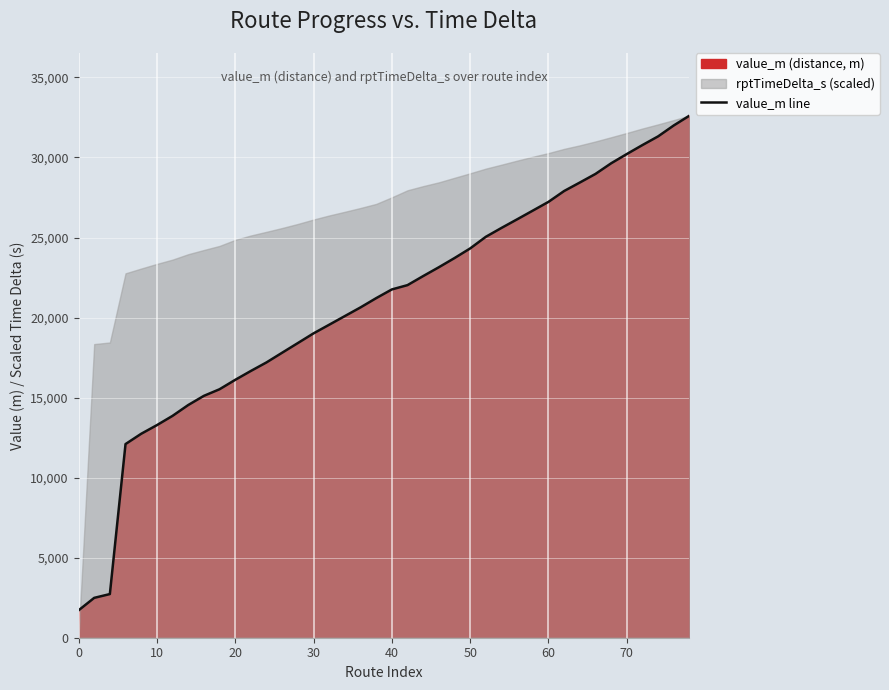

How many data points are above 21756?

20